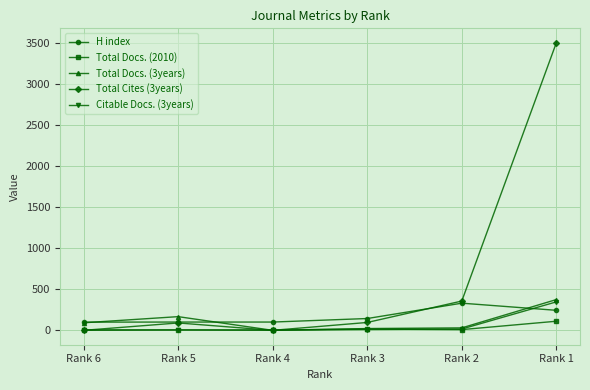

True or false: H index has more than 2 interior local peaks.

False